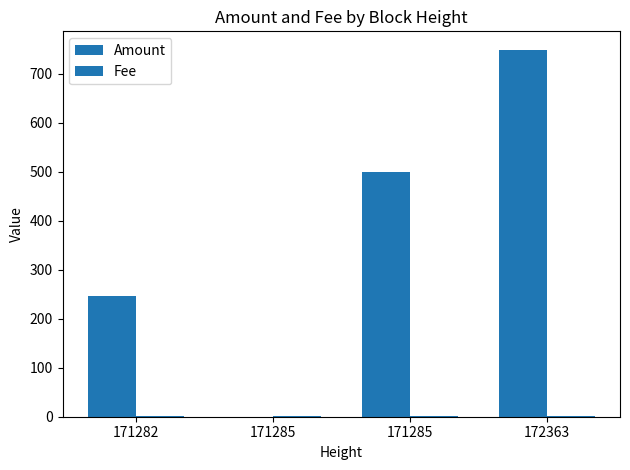

List the series in order of their peak value, highest first.

Amount, Fee